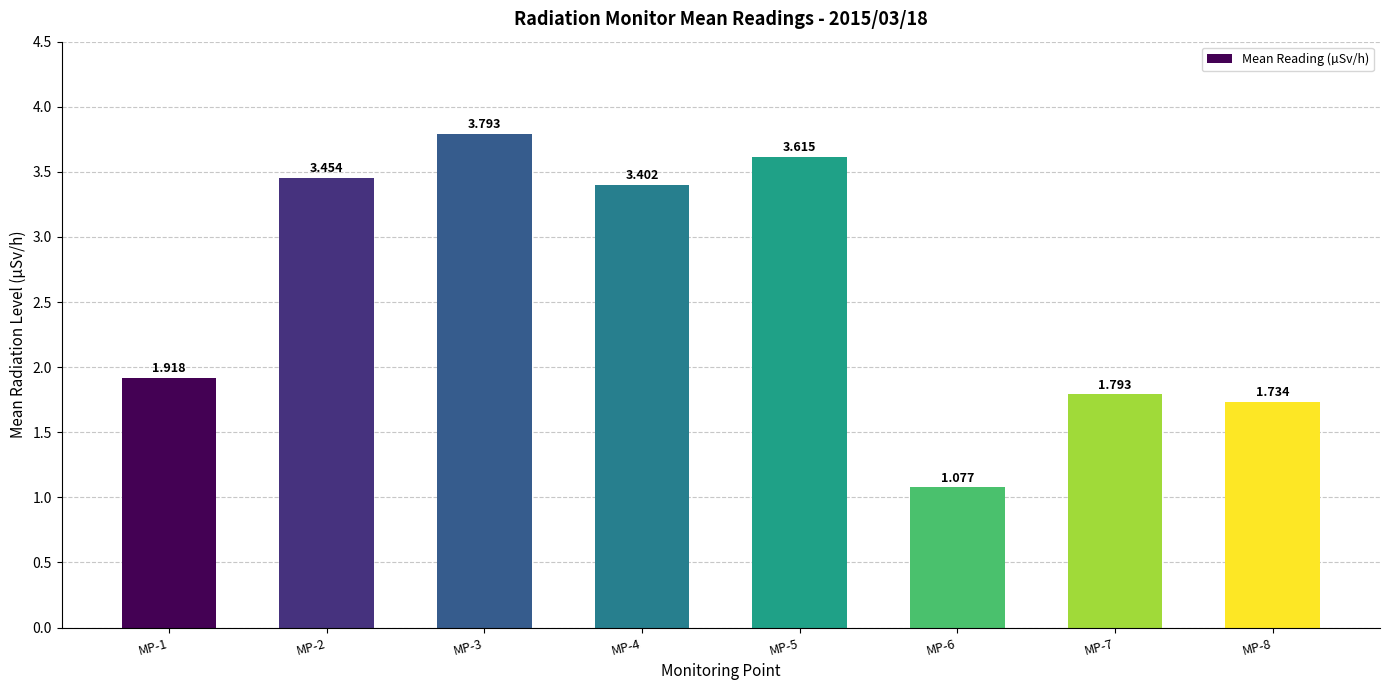

The value at MP-6 is 0.2. True or false?

False